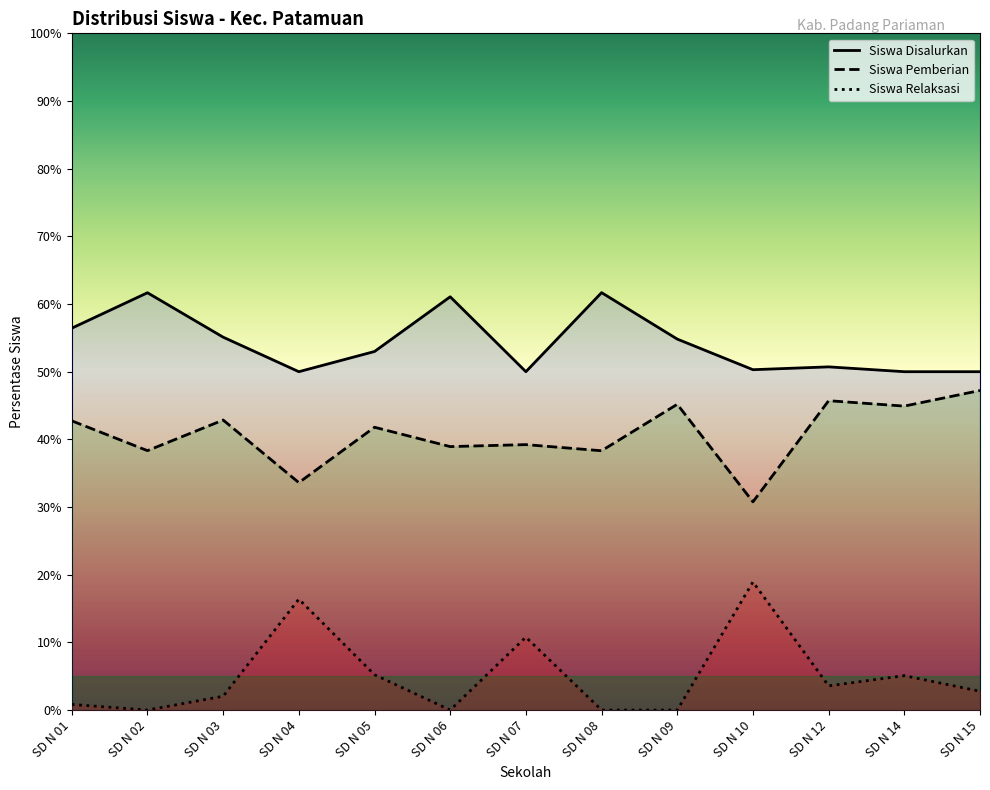

The Siswa Disalurkan series shows 77.6 at SD N 10. True or false?

False